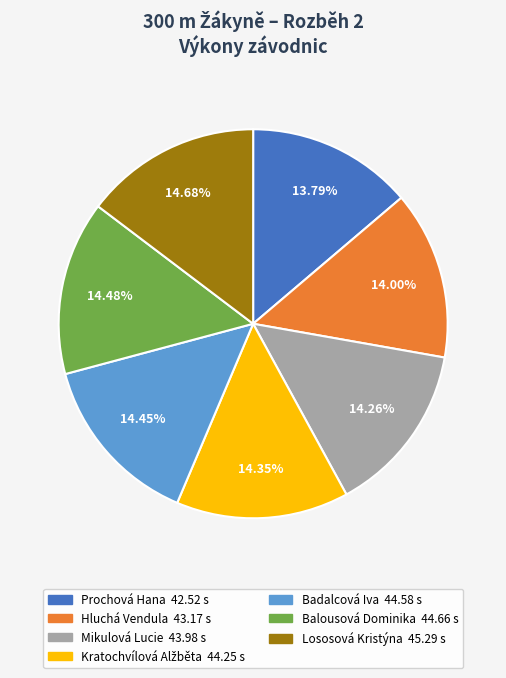

What is the ratio of the value at Balousová Dominika to the value at Prochová Hana?

1.1